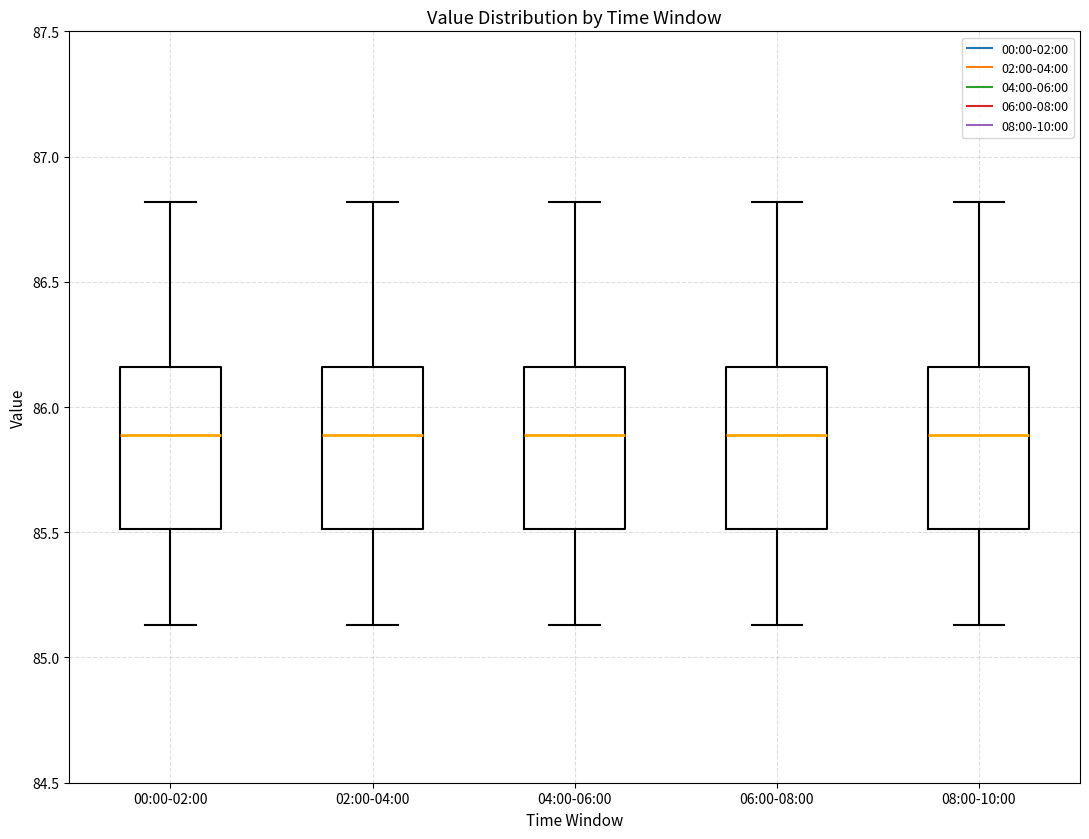

Reading left to right, transcribe this box plot: for each box, give where its median line is, the range the box spans, and where its two whiskers end, as read against the y-axis. The values are not printed on the chart, so give them approximately, as read against the axis.

00:00-02:00: median 85.90, box 85.50 to 86.15, whiskers 85.15 to 86.80
02:00-04:00: median 85.90, box 85.50 to 86.15, whiskers 85.15 to 86.80
04:00-06:00: median 85.90, box 85.50 to 86.15, whiskers 85.15 to 86.80
06:00-08:00: median 85.90, box 85.50 to 86.15, whiskers 85.15 to 86.80
08:00-10:00: median 85.90, box 85.50 to 86.15, whiskers 85.15 to 86.80